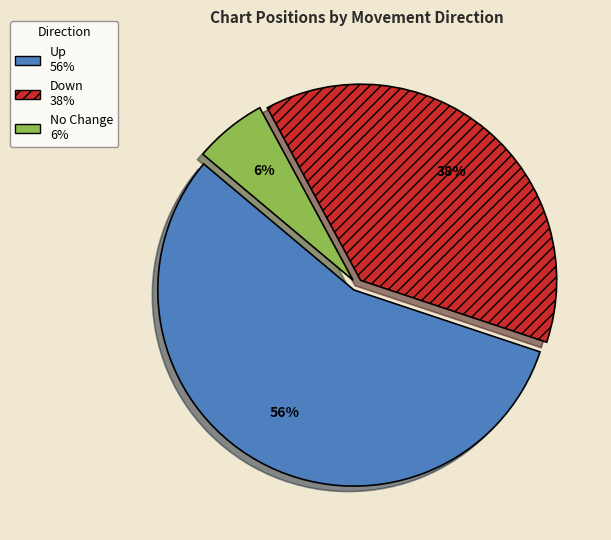

Is there a majority slice in this chart?

Yes